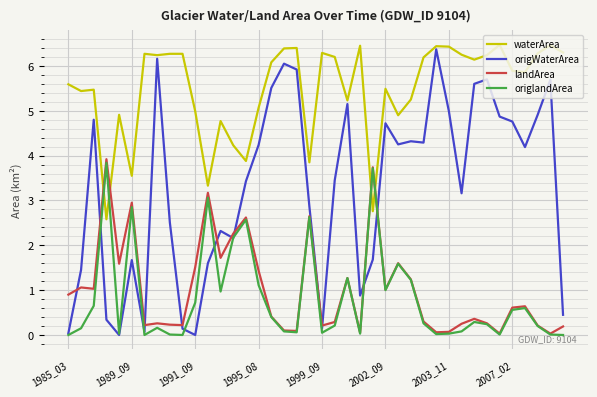

After their last crossing, which series has the higher values: origWaterArea or landArea?

origWaterArea